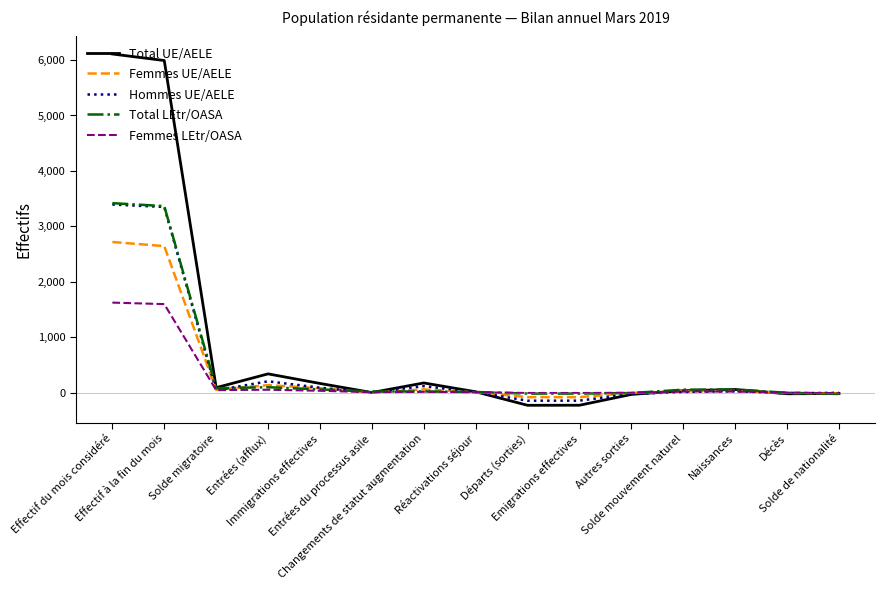

What is the difference between the Total UE/AELE values at Entrées du processus asile and Entrées (afflux)?

337